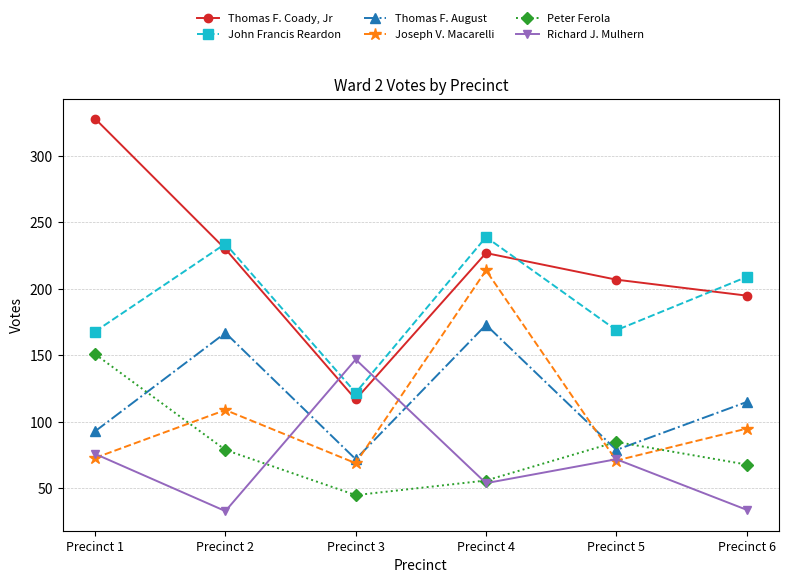

At which category does Thomas F. Coady, Jr reach its first local valley?

Precinct 3